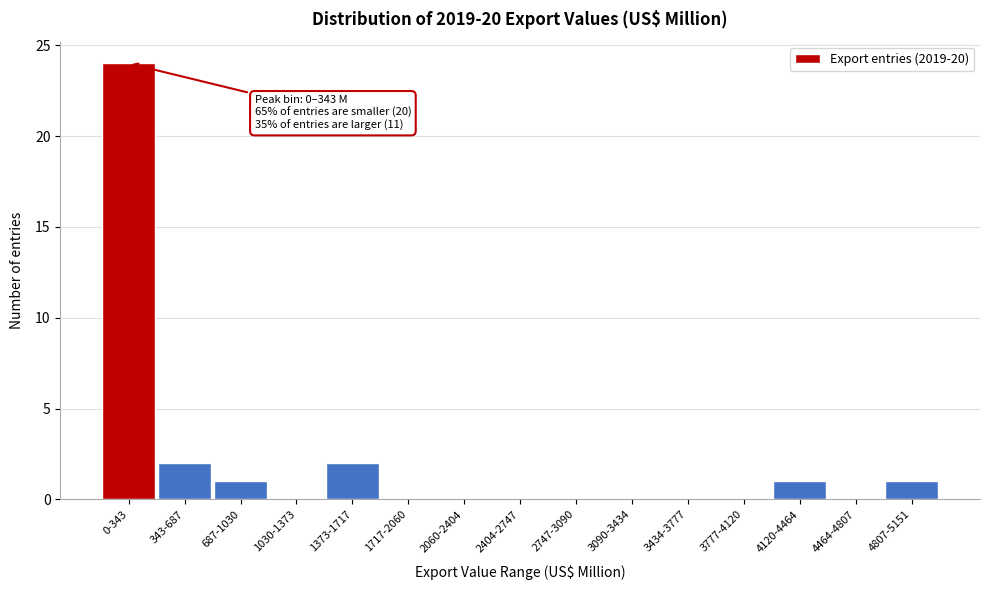

Reading left to right, what are all the values shown in this chart?

0-343=24	343-687=2	687-1030=1	1030-1373=0	1373-1717=2	1717-2060=0	2060-2404=0	2404-2747=0	2747-3090=0	3090-3434=0	3434-3777=0	3777-4120=0	4120-4464=1	4464-4807=0	4807-5151=1